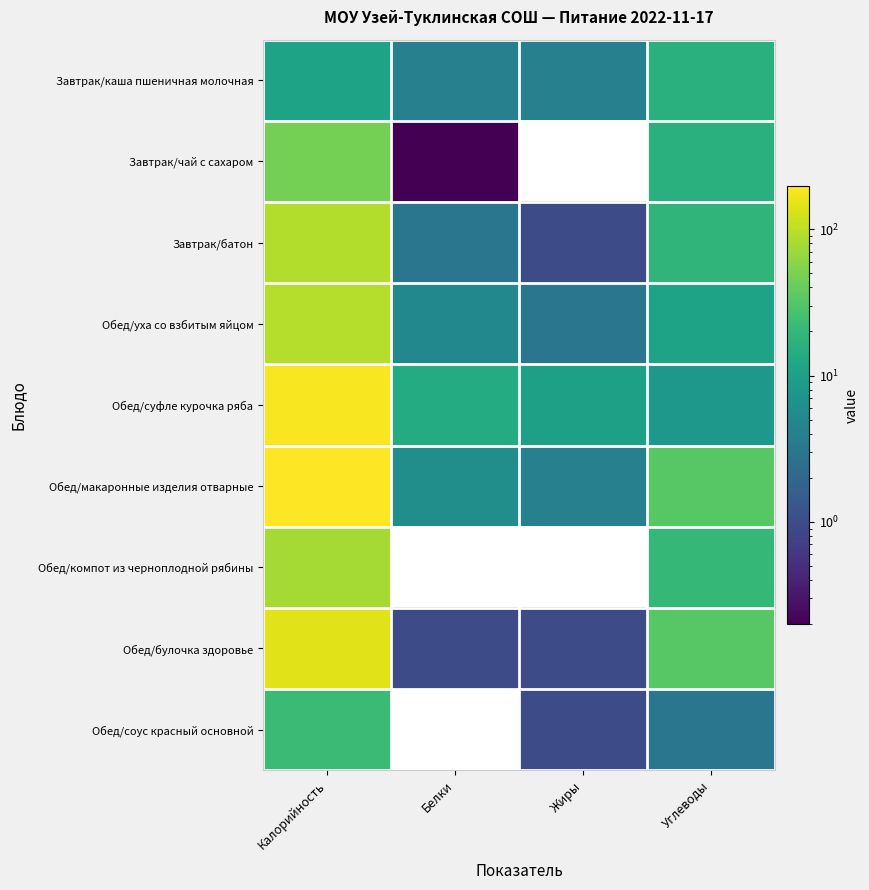

At how many categories does at least one series exceed 59?

1